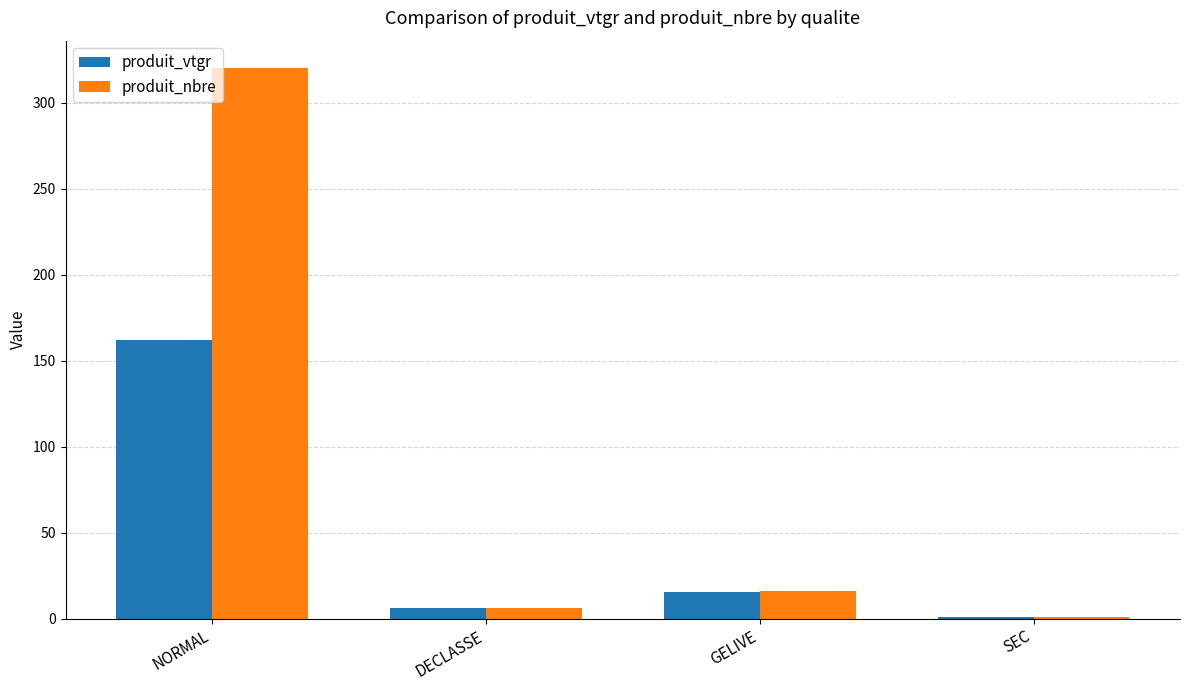

What are all the series names shown in the legend?

produit_vtgr, produit_nbre